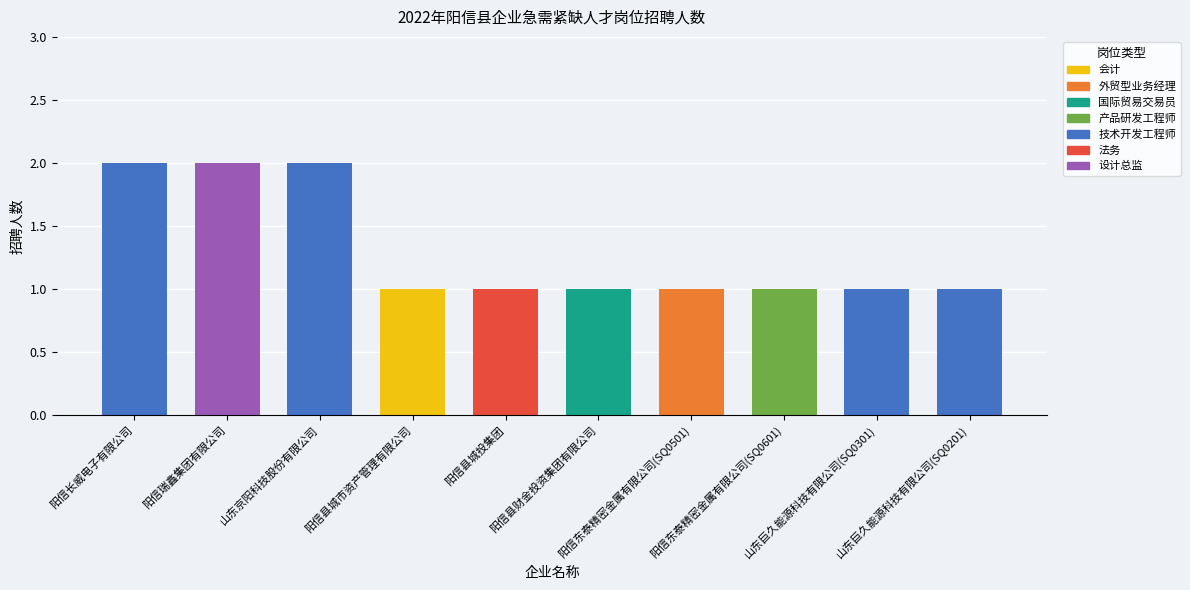

Reading right to left, transcribe all the data shown in this chart.

1	1	1	1	1	1	1	2	2	2